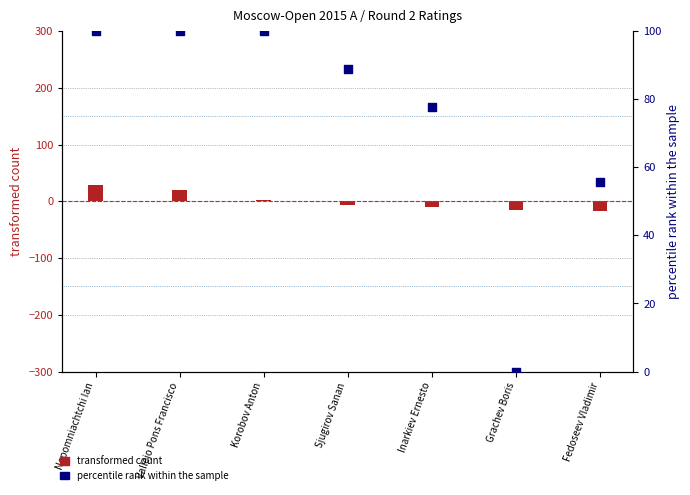

Which has a higher value, Korobov Anton or Inarkiev Ernesto?

Korobov Anton